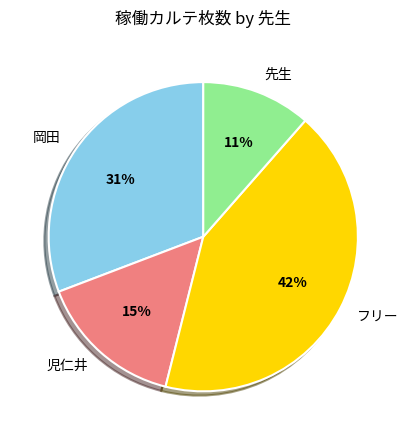

Rank the categories by value from lowest to highest.

先生, 児仁井, 岡田, フリー